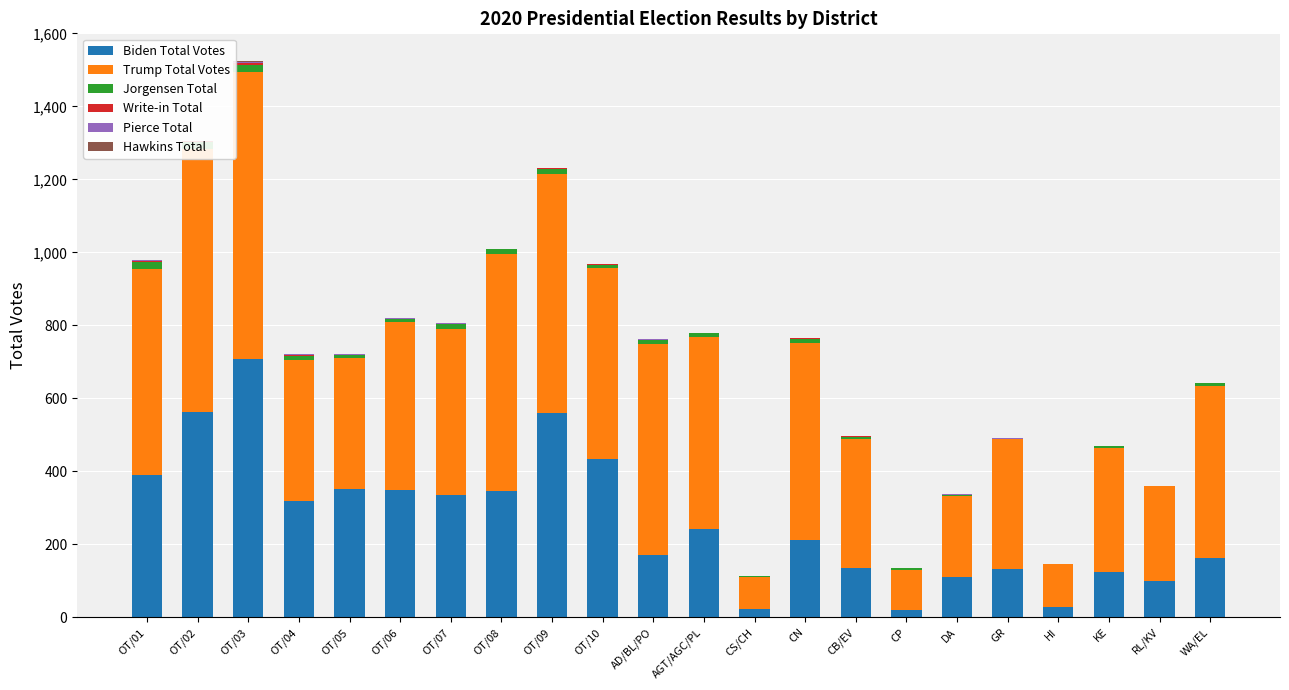

At OT/04, list the series in order from smallest to largest.

Hawkins Total, Pierce Total, Write-in Total, Jorgensen Total, Biden Total Votes, Trump Total Votes